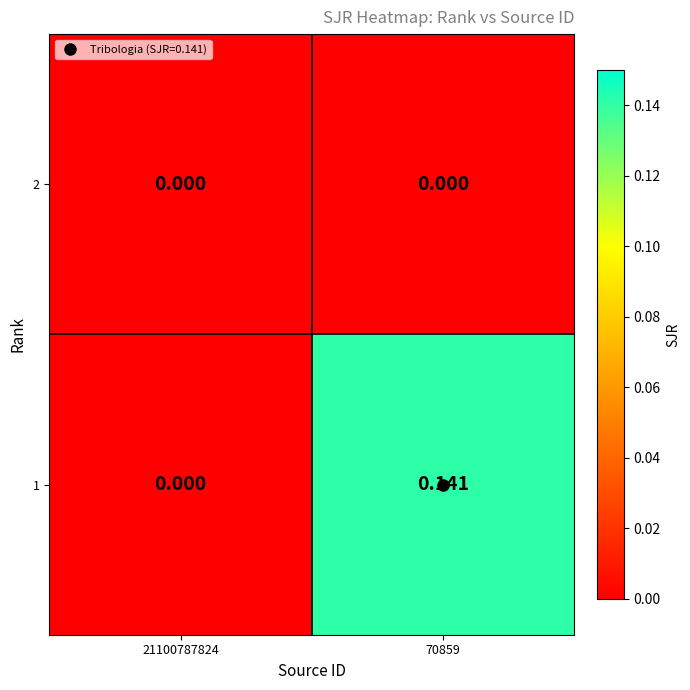

Is the value of 1 at 70859 greater than the value of 2 at 21100787824?

Yes